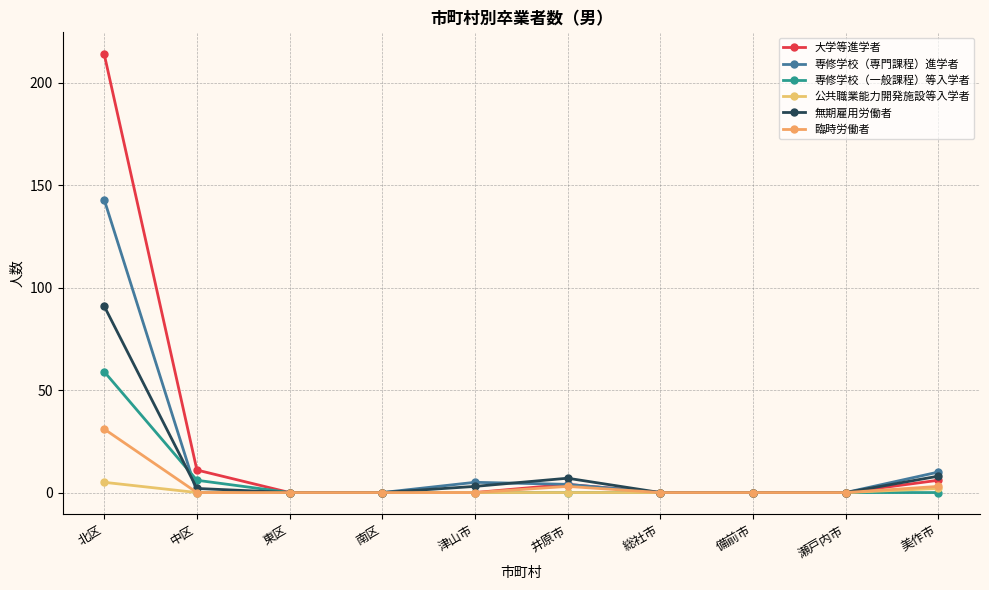

Is it true that 無期雇用労働者 equals -32 at 東区?

False